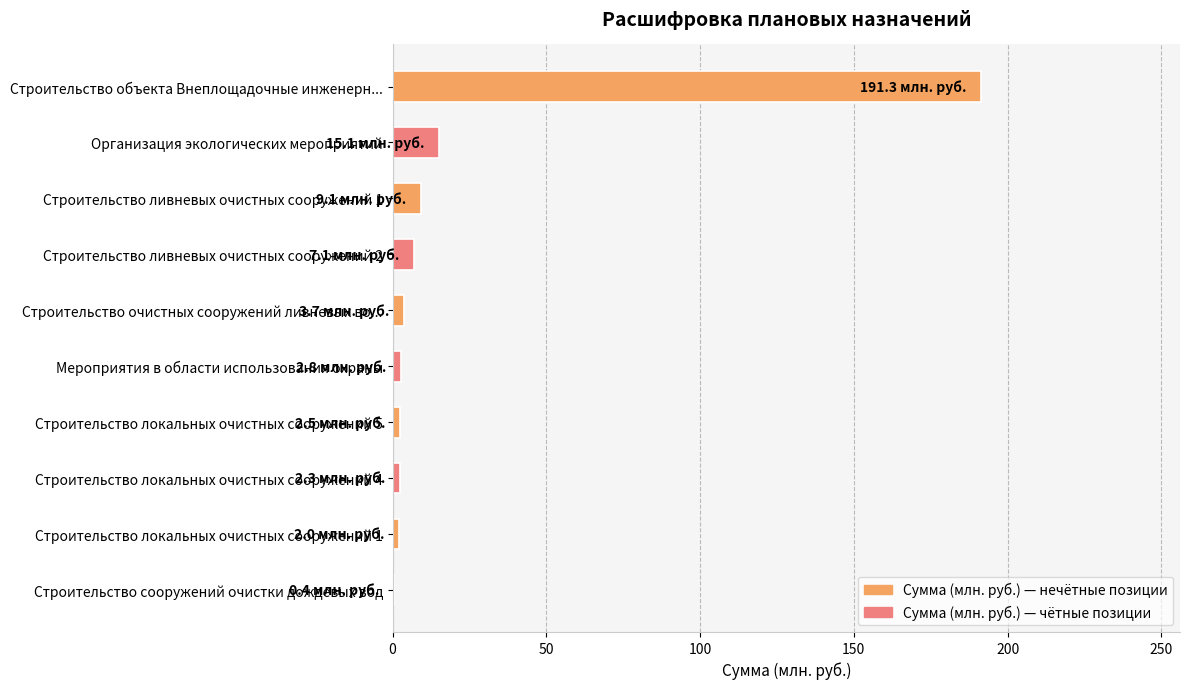

The value at Строительство объекта Внеплощадочные инженерн... is 324.7. True or false?

False